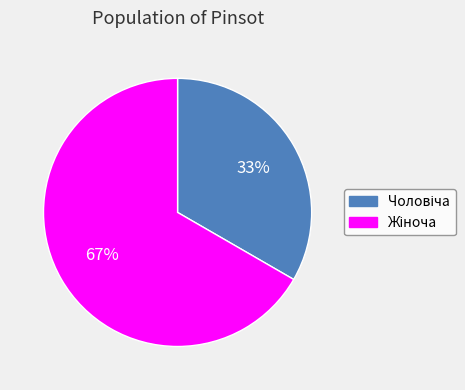

Is there any slice that represents more than half of the pie?

Yes